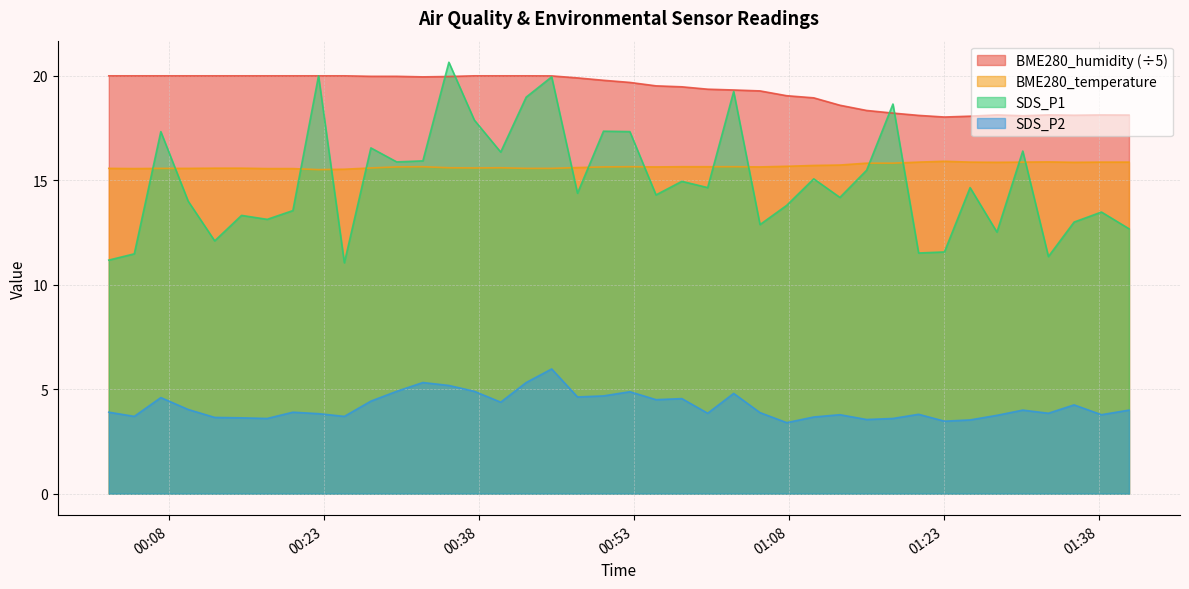

What position from the right is 2024/04/12 01:10:25?

13